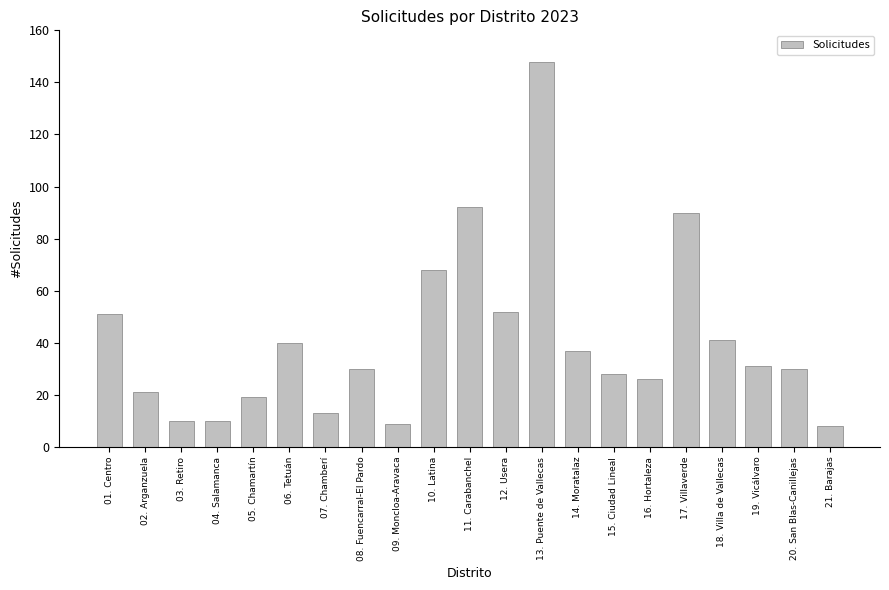

What is the minimum value shown in the chart?

8